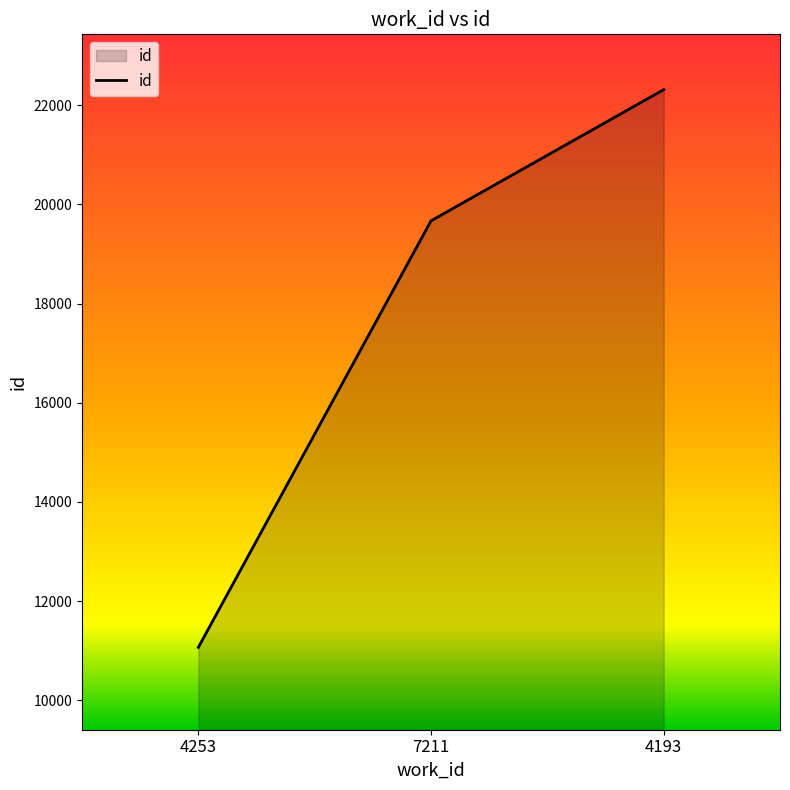

What is the difference between the maximum and second lowest values?

2644